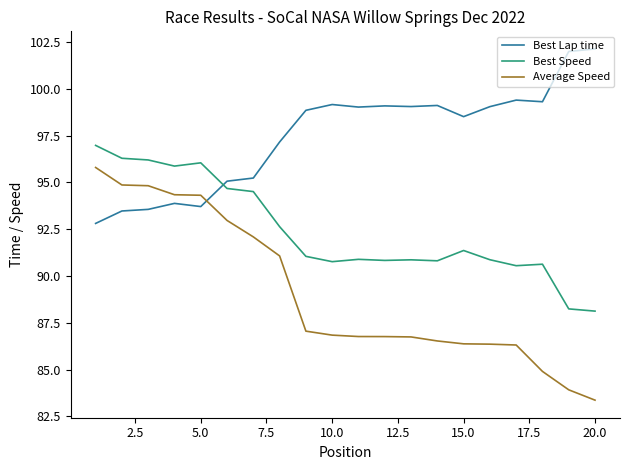

At how many categories does at least one series exceed 90?

20